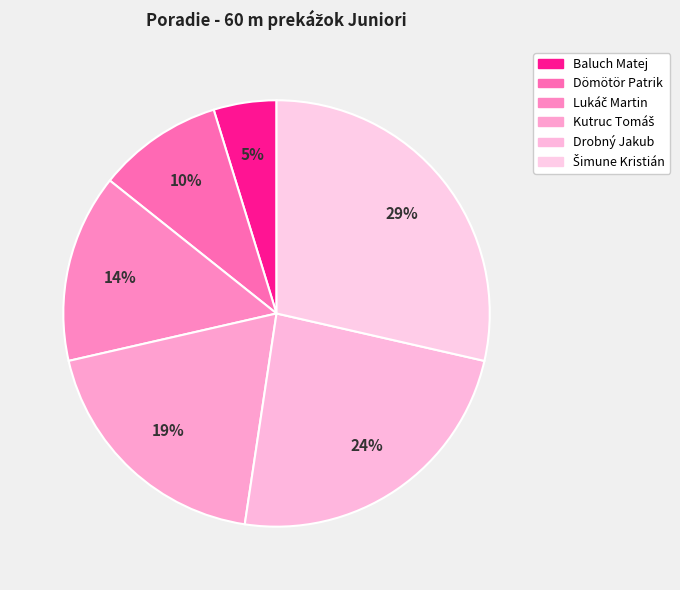

What percentage is the Dömötör Patrik slice, to the nearest percent?

10%